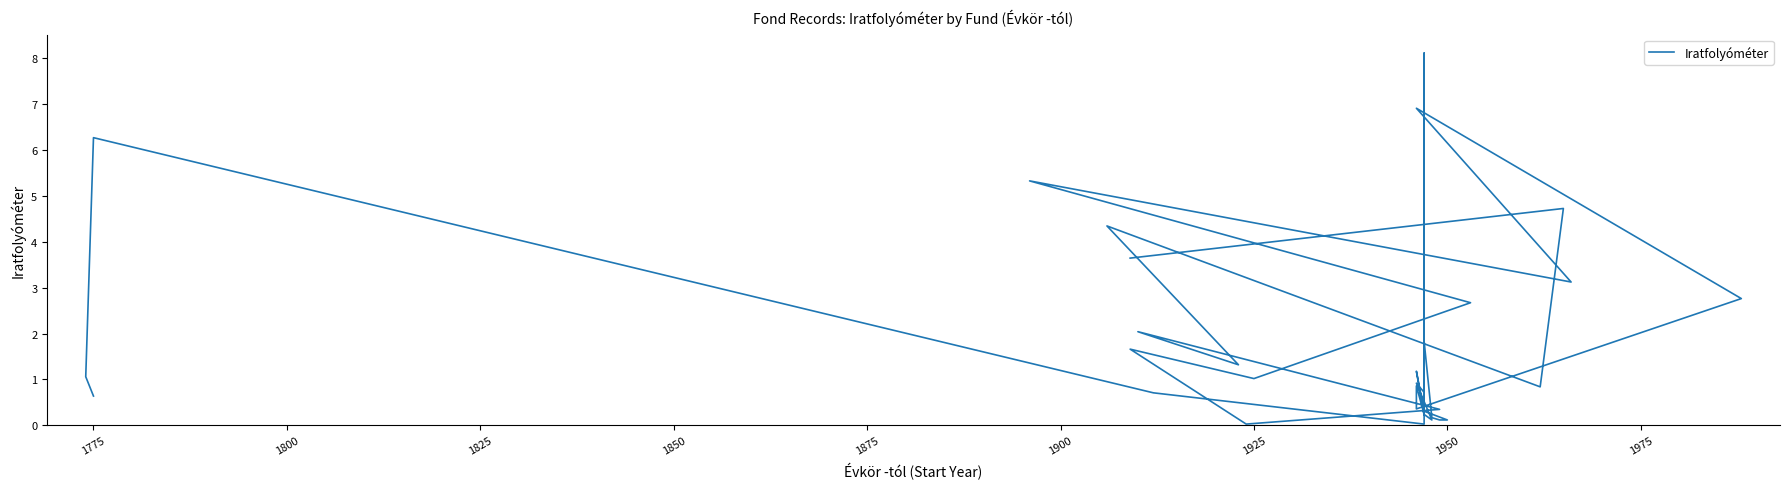

What is the difference between the second highest and second lowest values?

6.9